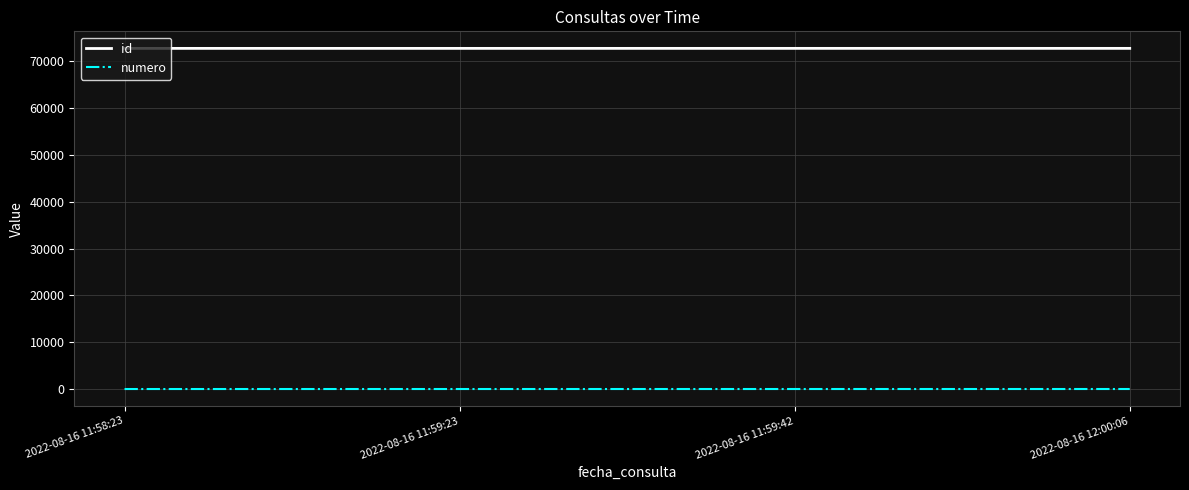

What are all the series names shown in the legend?

id, numero